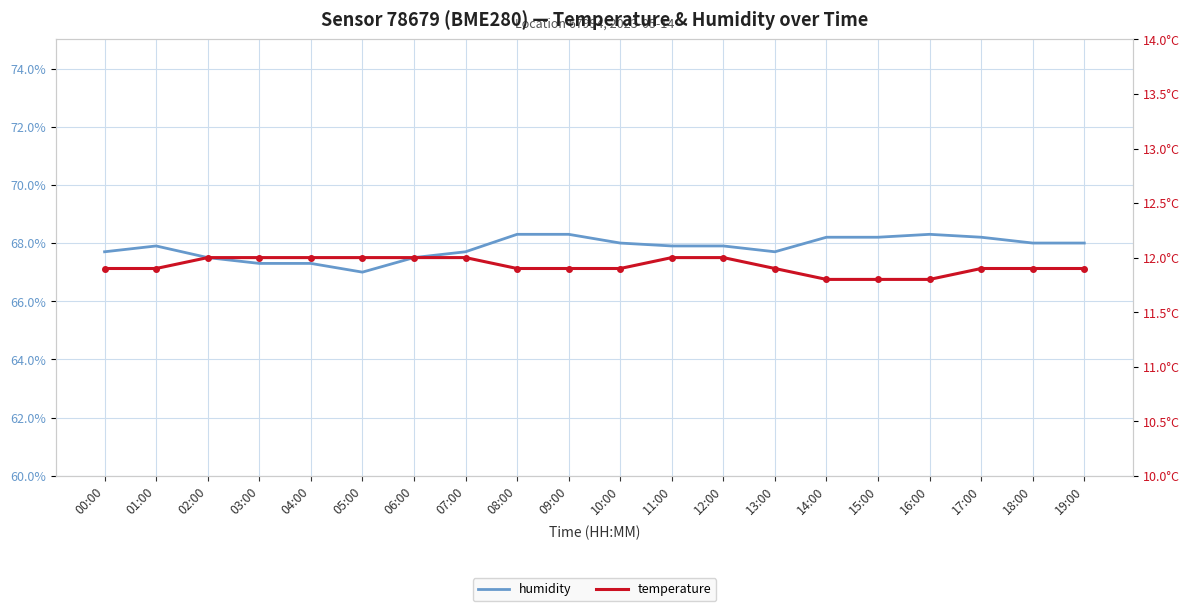

List the series in order of their peak value, lowest first.

temperature, humidity